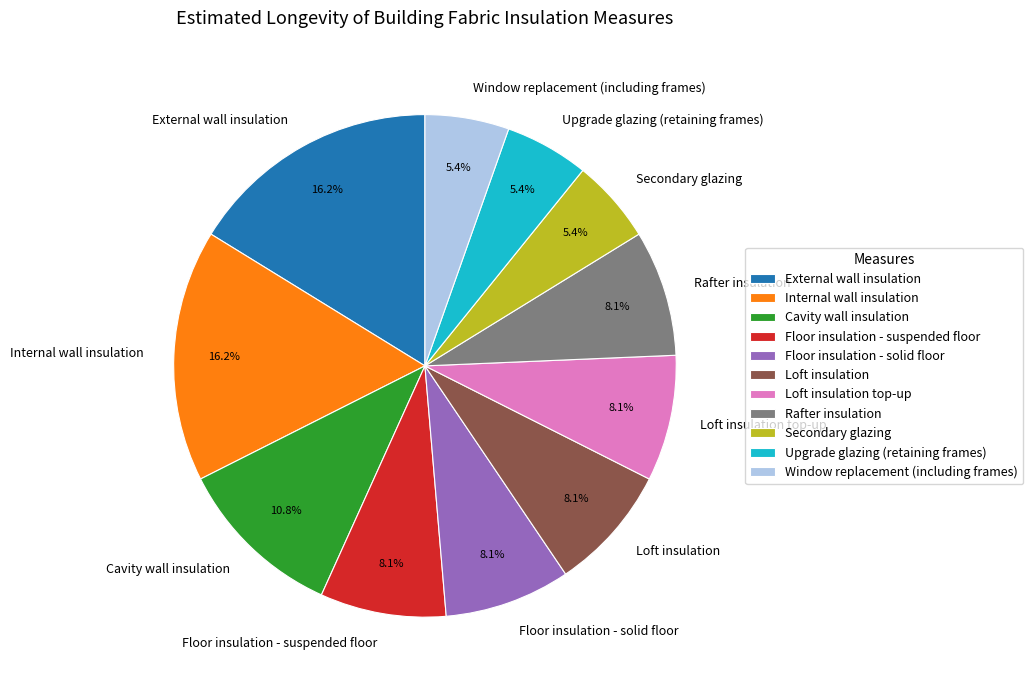

Approximately how many times larger is the value at Secondary glazing compared to Floor insulation - solid floor?

0.7